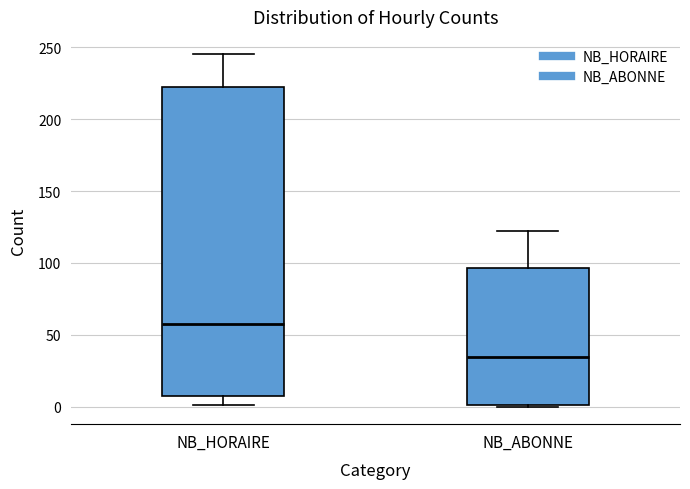

Where is the upper edge of the box for NB_ABONNE on the y-axis? The values are not printed on the chart, so give them approximately, as read against the axis.

95